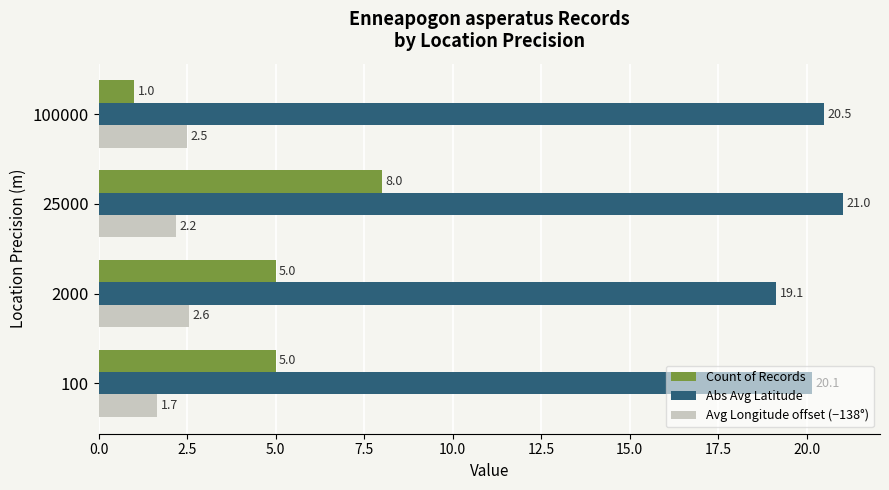

What is the highest value of the Count of Records series?

8.0